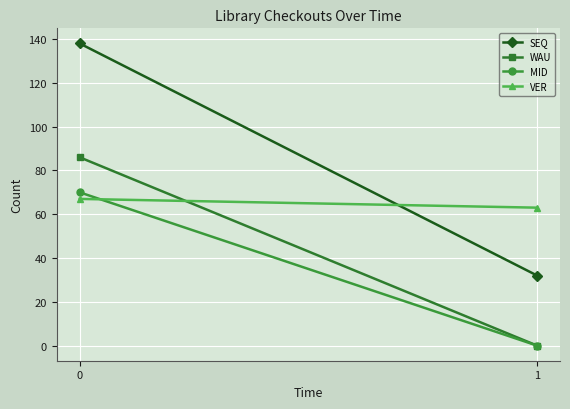

List the series in order of their overall mean, highest first.

SEQ, VER, WAU, MID